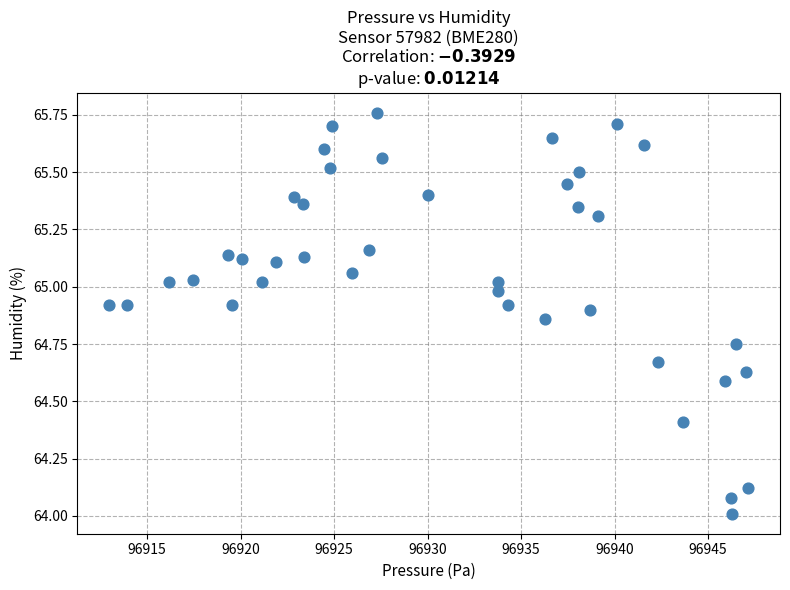

What is the range of X values (max minus min)?

34.2